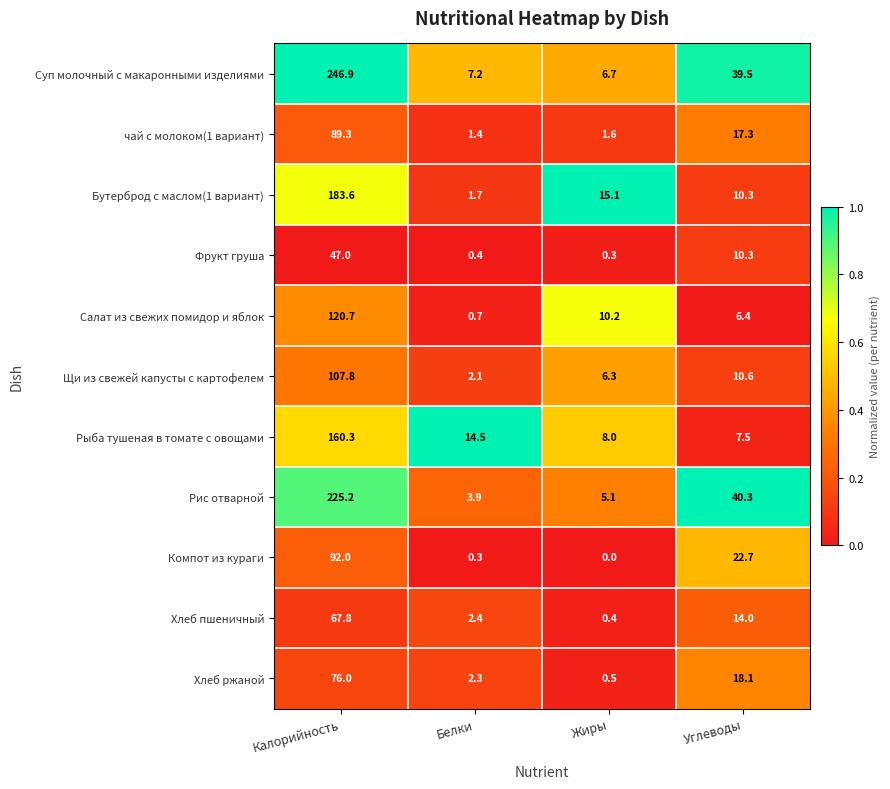

What is the highest value of the Суп молочный с макаронными изделиями series?

246.9